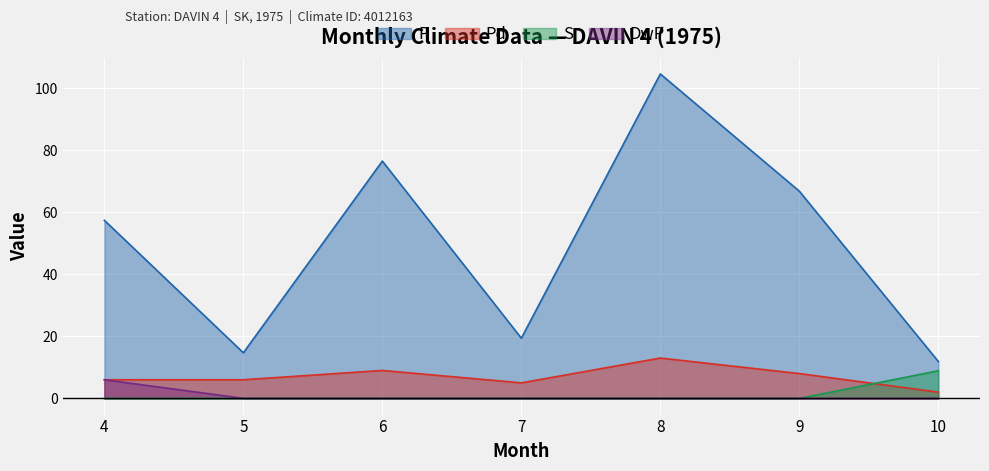

Rank the categories by S value from lowest to highest.

4, 5, 6, 7, 8, 9, 10